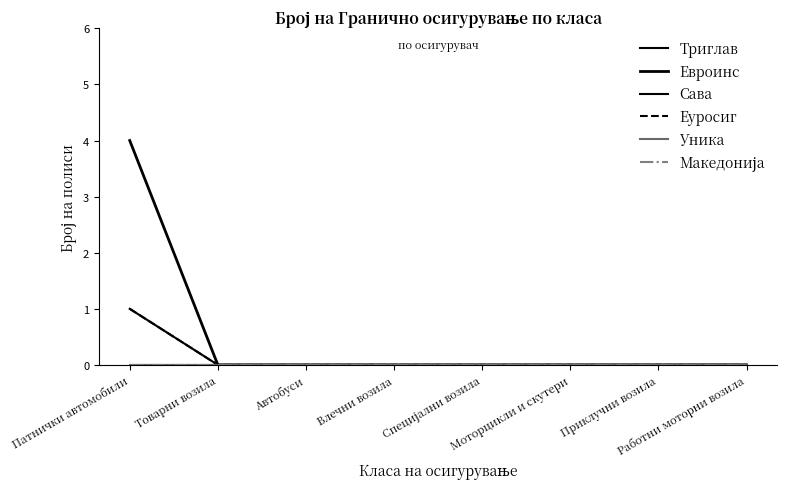

At which label does Еуросиг reach its peak?

Патнички автомобили